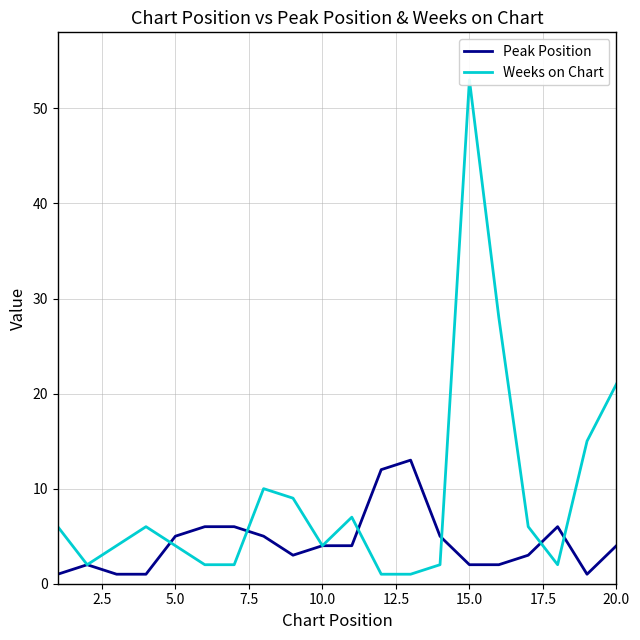

Read the Peak Position value at 20.0, to the nearest 5.

5